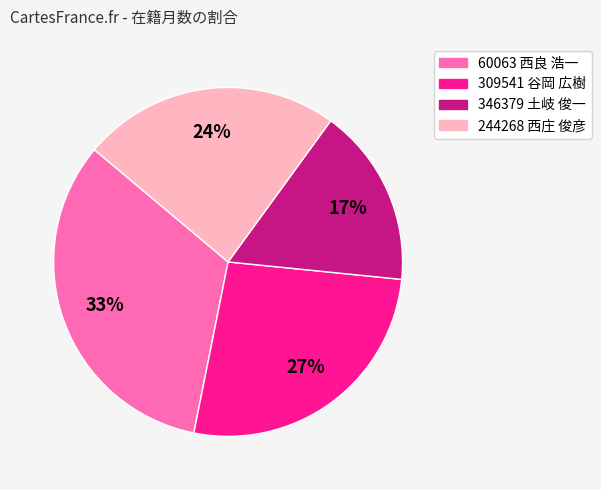

Is there any slice that represents more than half of the pie?

No